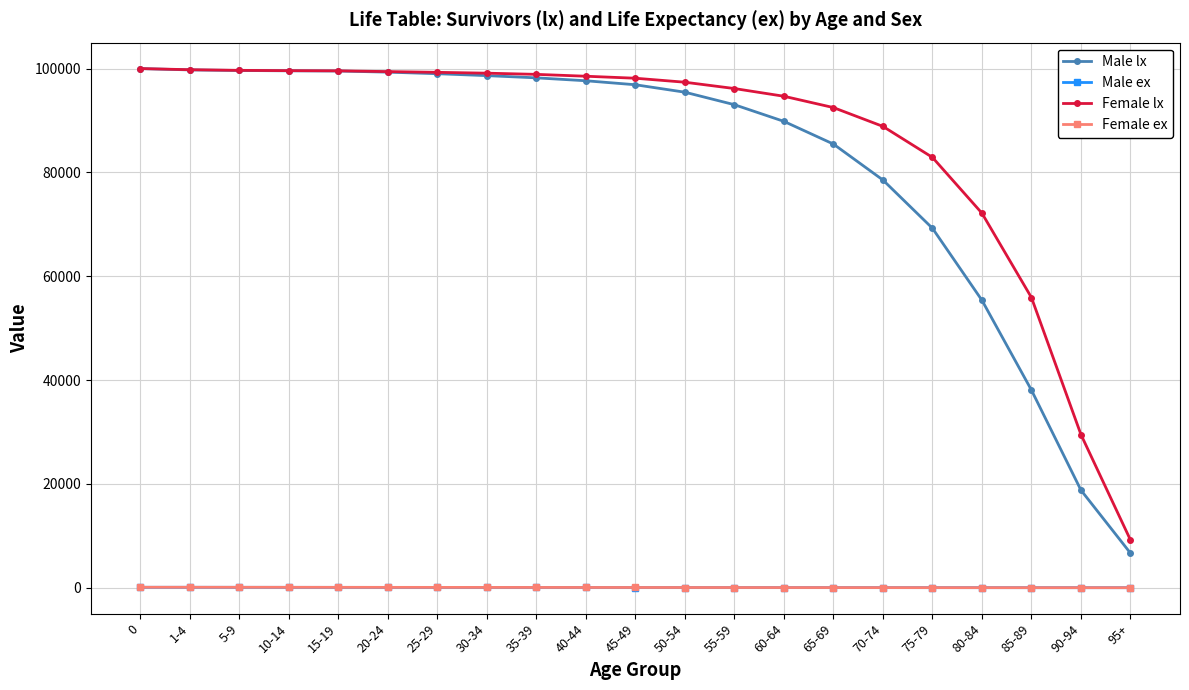

What is the lowest value of the Female lx series?

9180.0